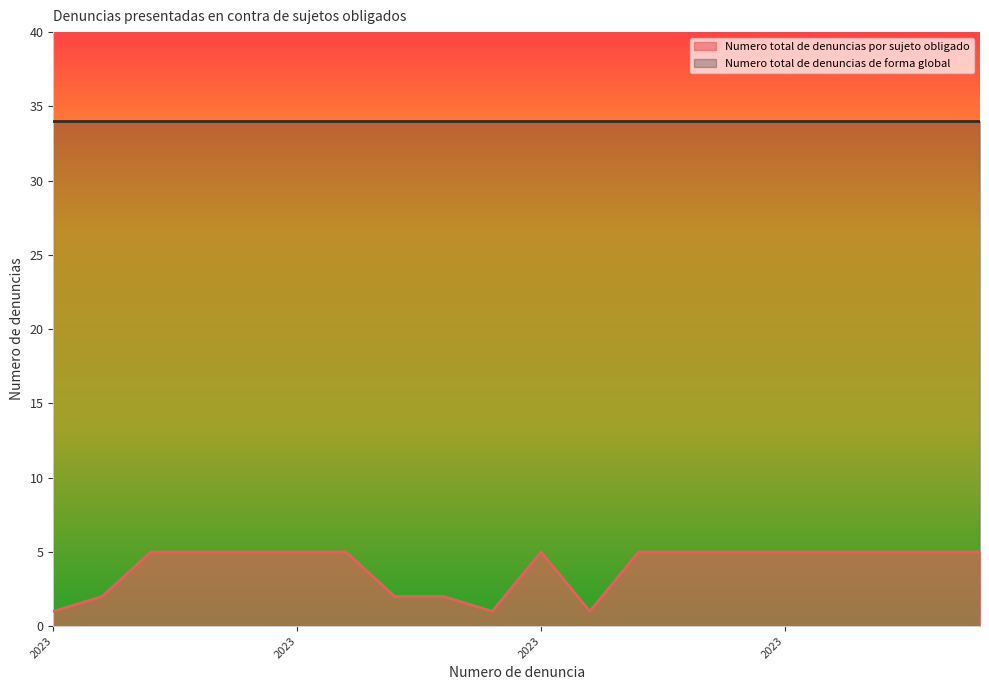

What is the smallest value displayed?

1